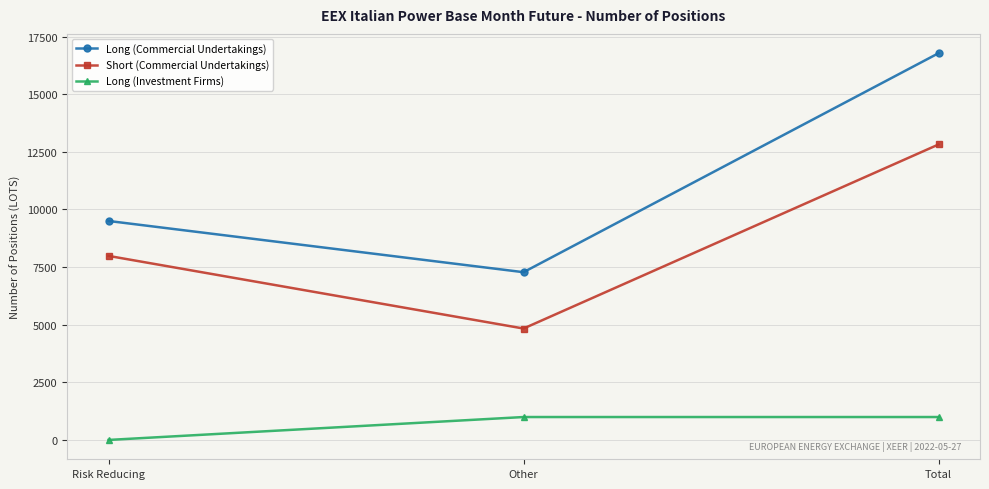

The value of Short (Commercial Undertakings) at Total is 12819.0. True or false?

True